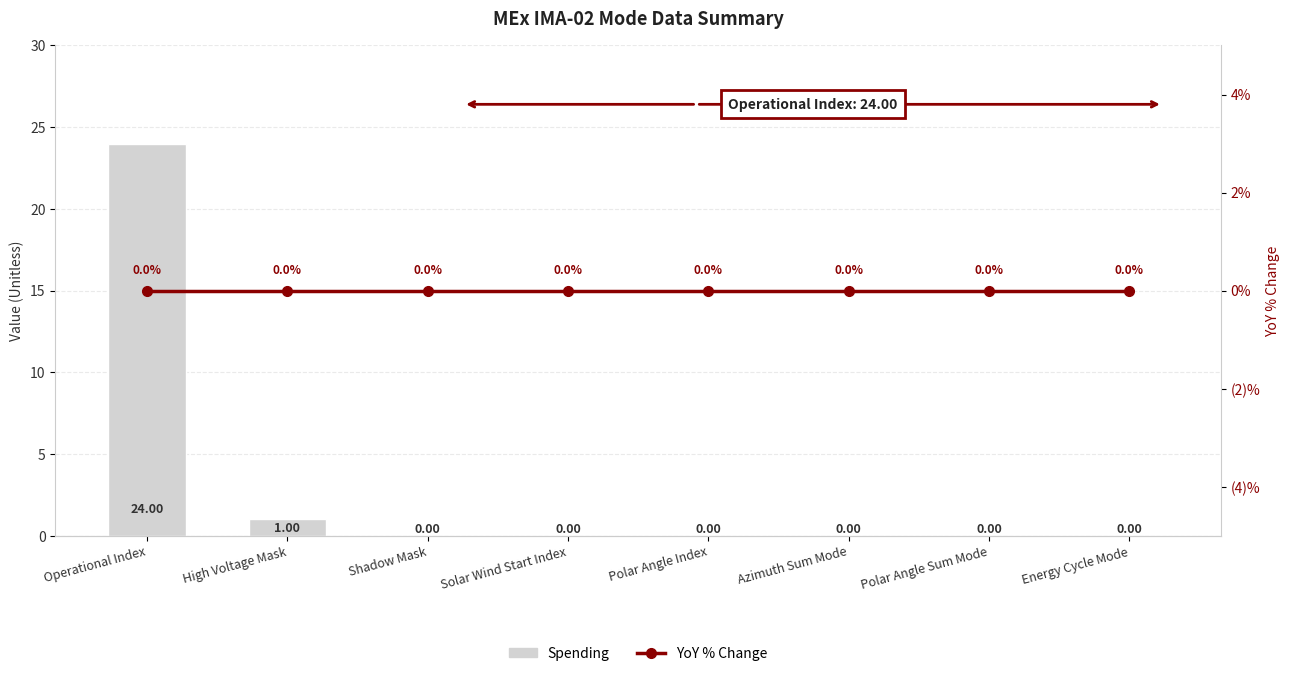

Rank the series by their maximum value, from lowest to highest.

YoY % Change, Spending